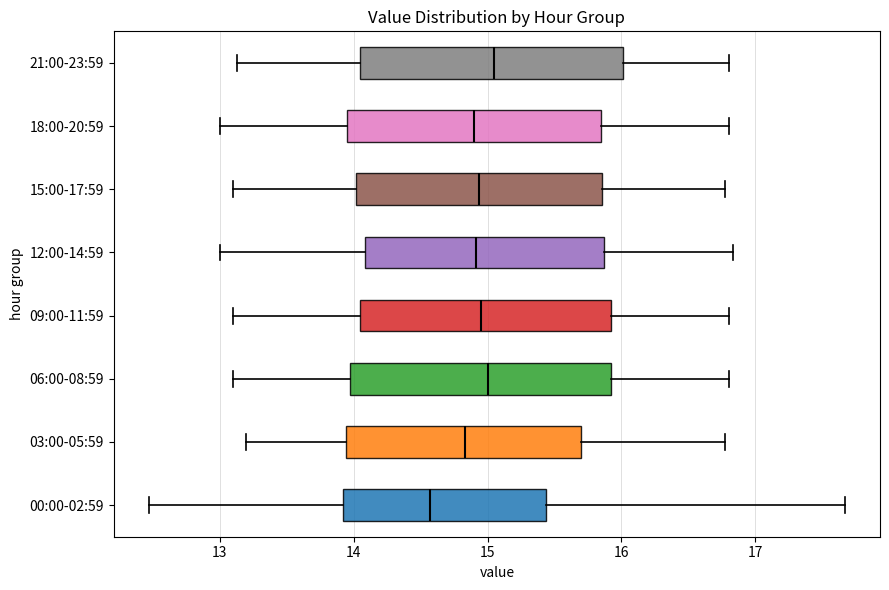

Where is the right edge of the box for 03:00-05:59 on the x-axis? The values are not printed on the chart, so give them approximately, as read against the axis.

15.7